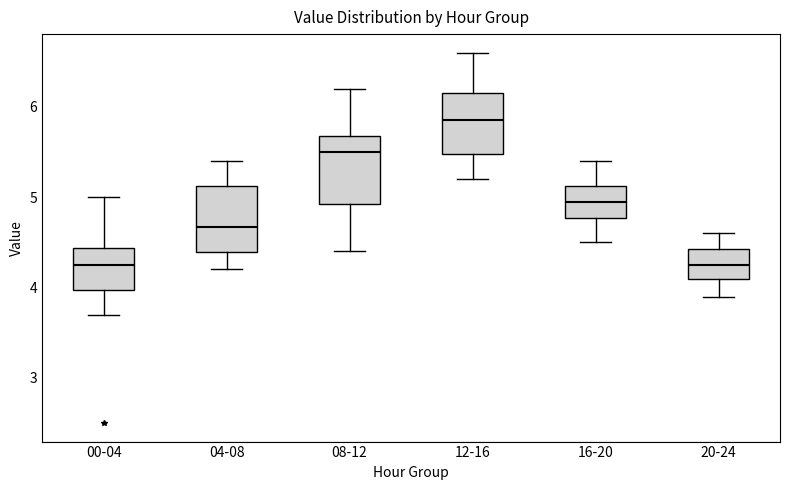

Where is the lower edge of the box for 16-20 on the y-axis? The values are not printed on the chart, so give them approximately, as read against the axis.

4.8